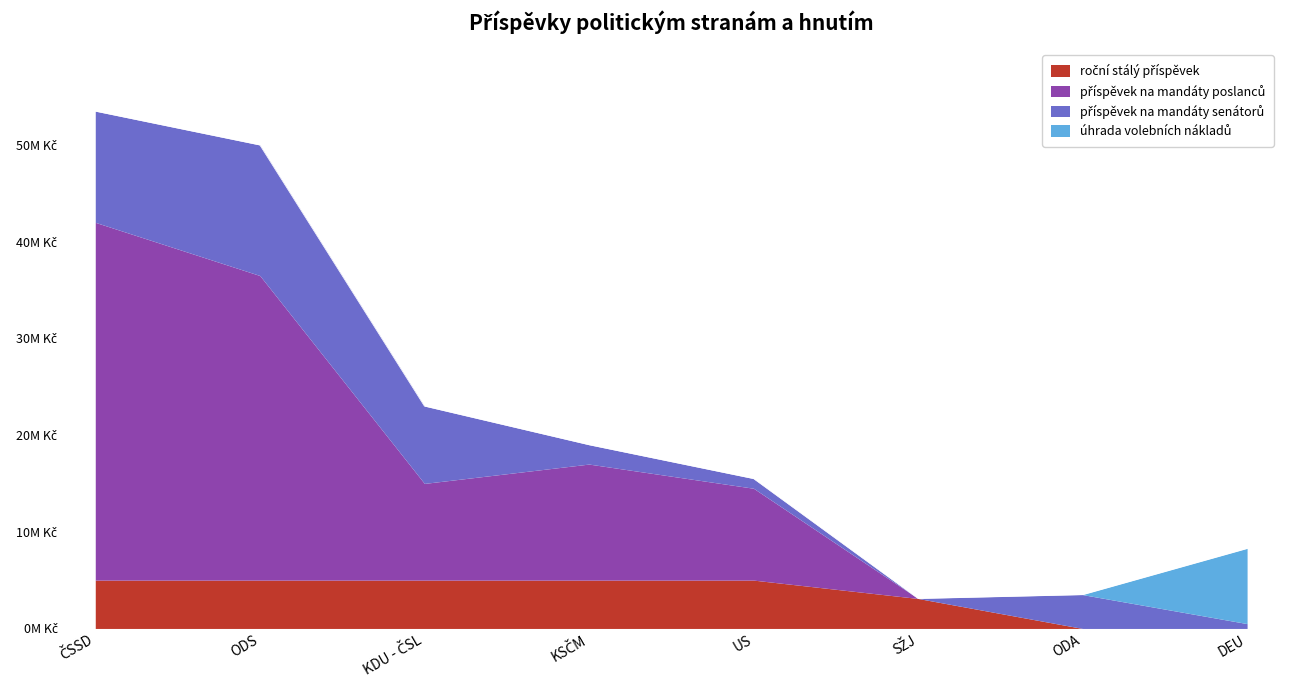

What position from the left is US?

5